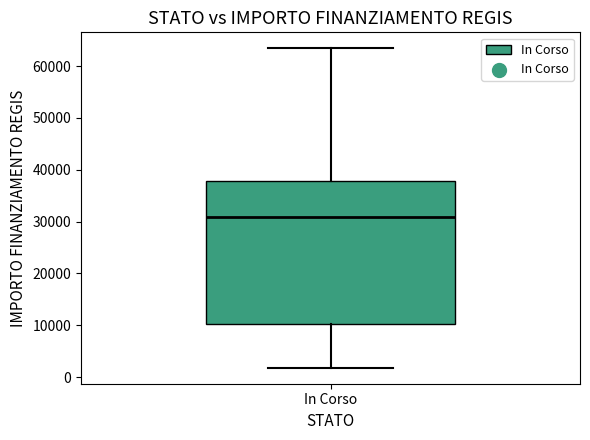

Read this box plot against the y-axis: the position of the median line, the range covered by the box, and the ends of both whiskers. The values are not printed on the chart, so give them approximately, as read against the axis.

median 31000, box 10000 to 38000, whiskers 2000 to 63000